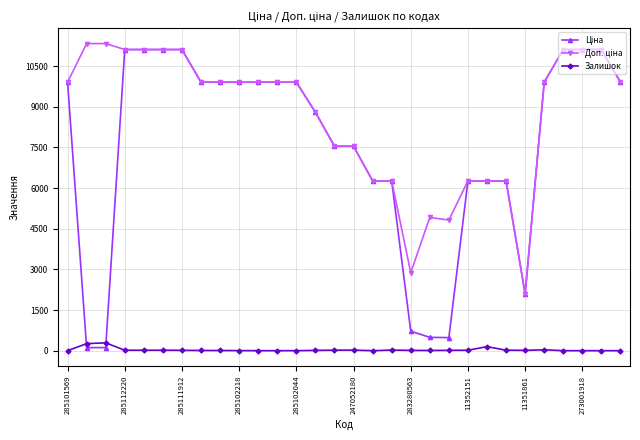

At how many categories does at least one series exceed 6801?

21